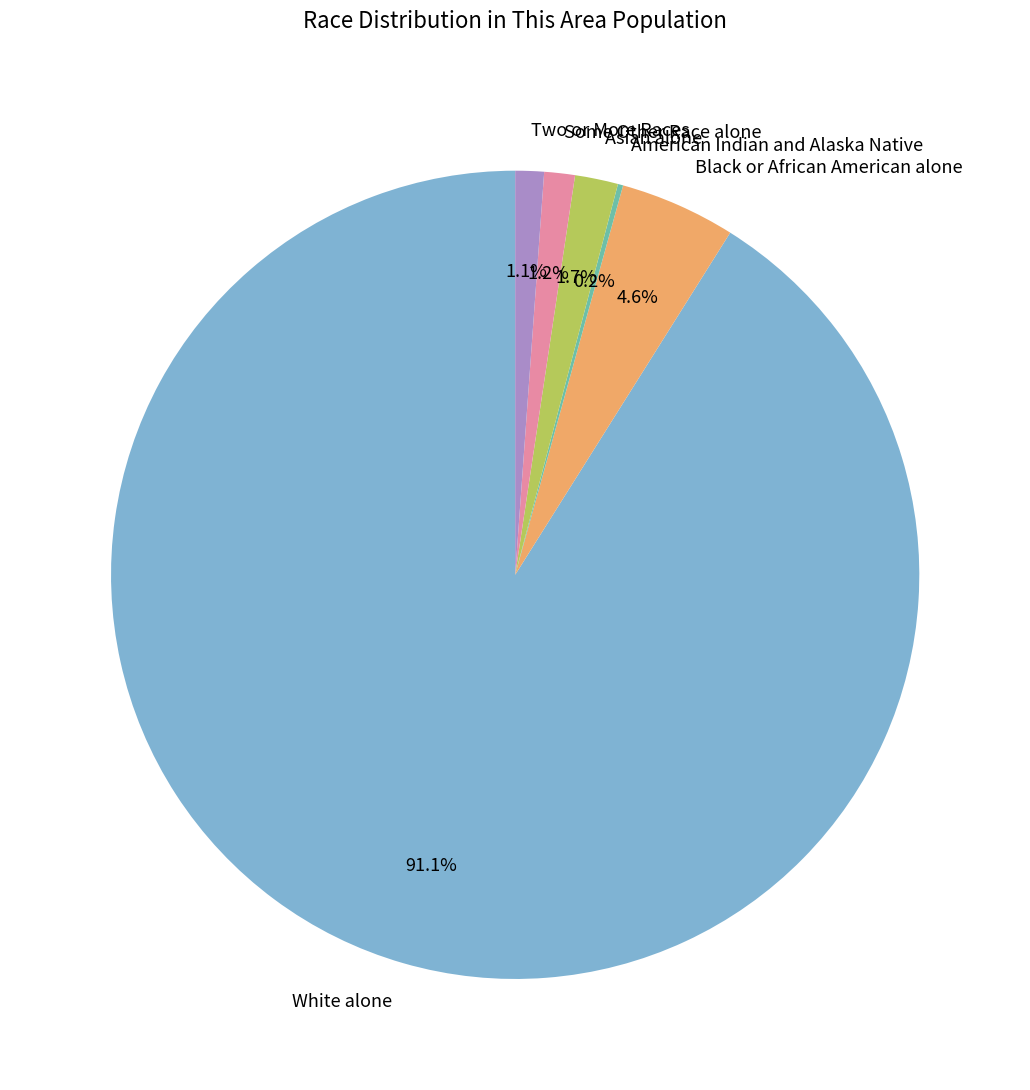

What percentage do Some Other Race alone and Asian alone together represent?

2.9%